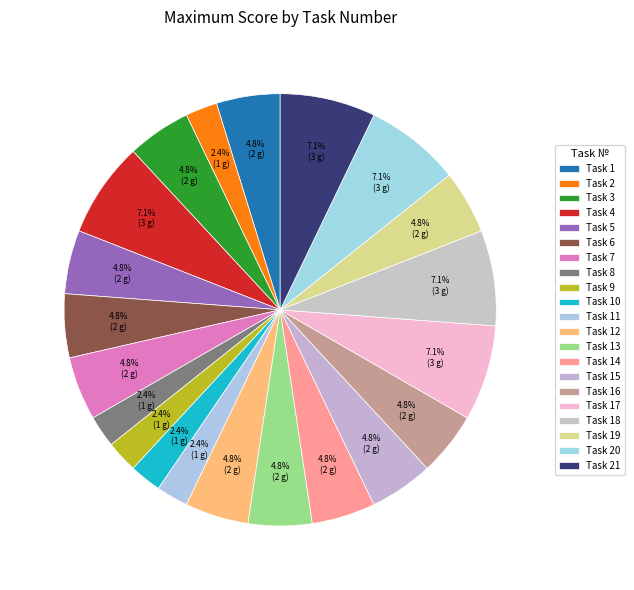

How many segments does this pie chart have?

21